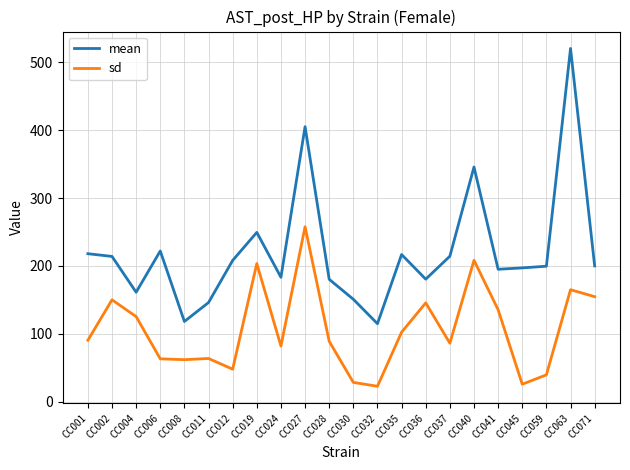

Does the chart display data point markers on the line(s)?

No